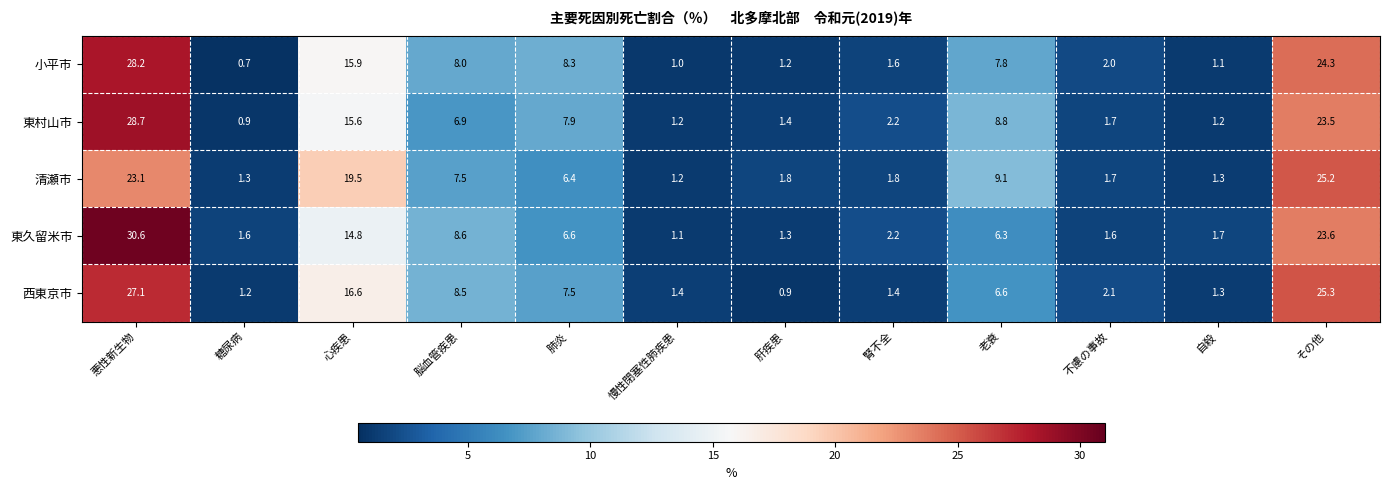

What is the smallest value displayed?

0.7